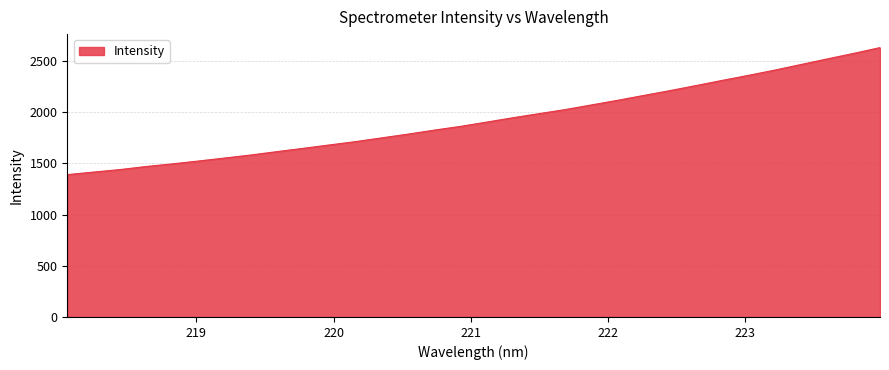

What is the greatest value displayed?

2632.7